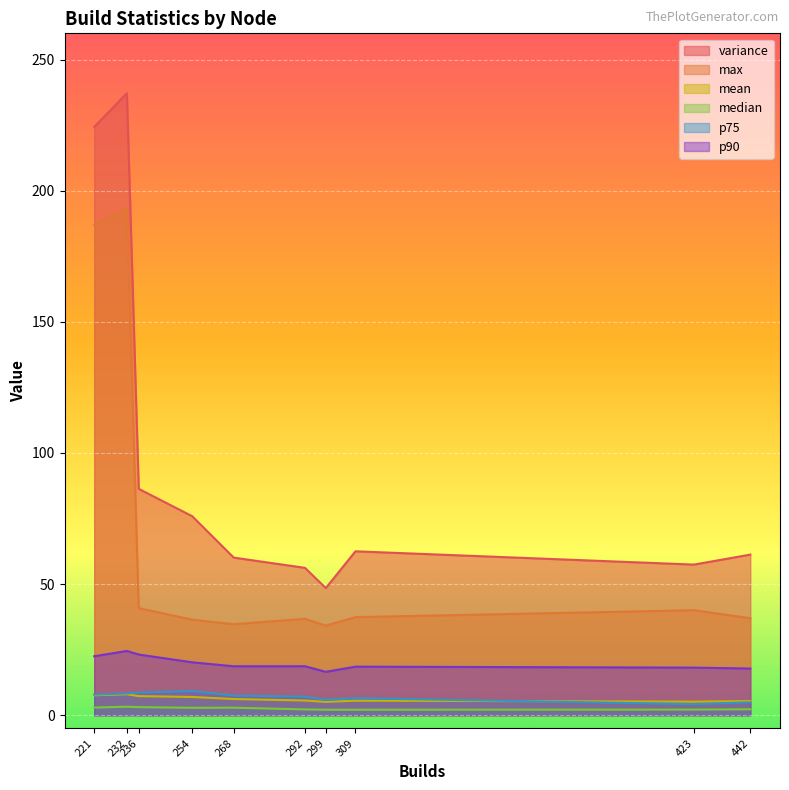

What is the difference between the maximum and second lowest values in the p90 series?

6.7